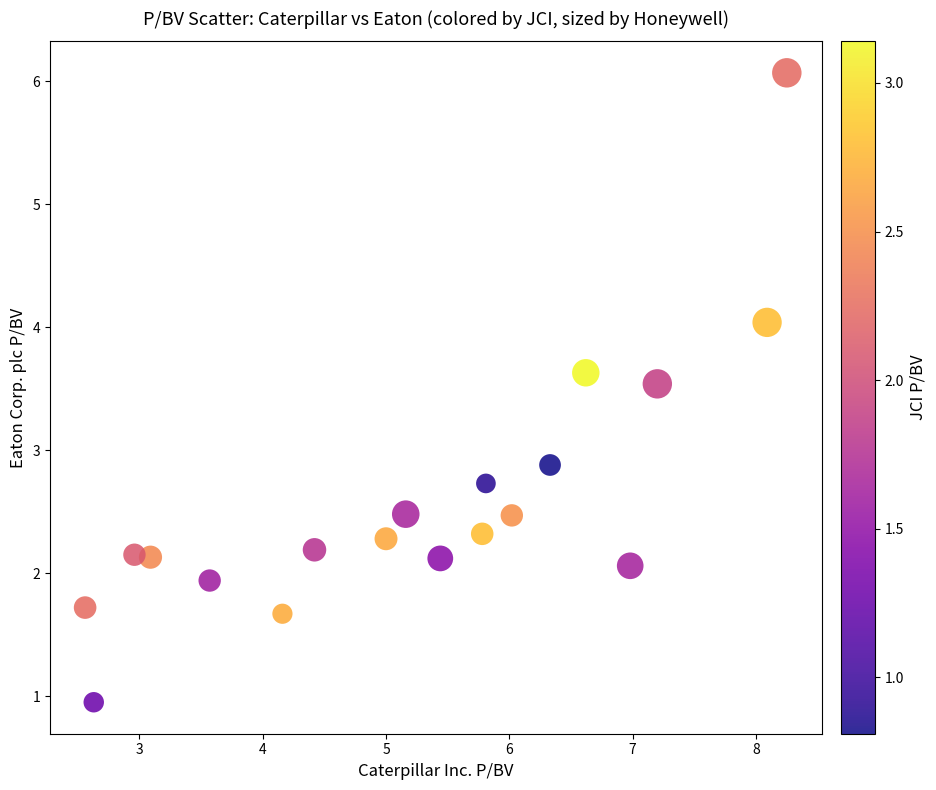

What is the range of X values (max minus min)?

5.7